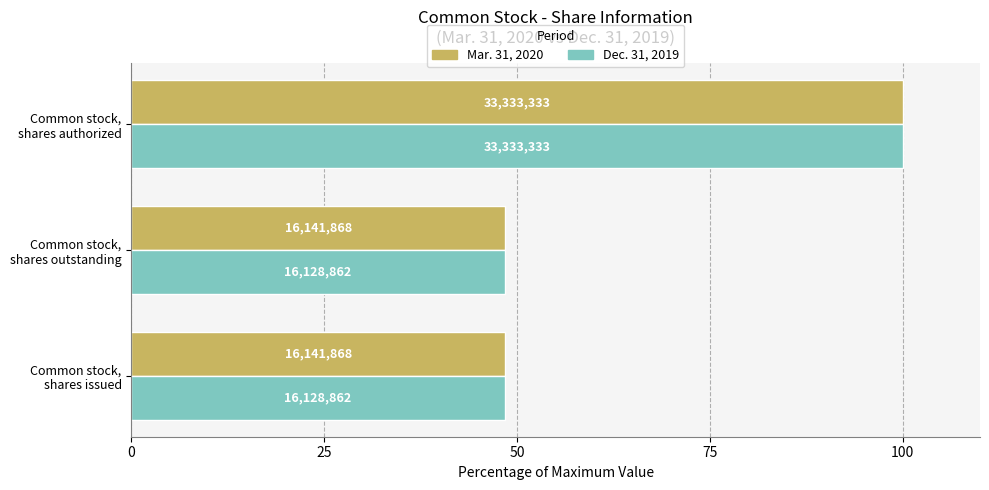

What are all the series names shown in the legend?

Mar. 31, 2020, Dec. 31, 2019